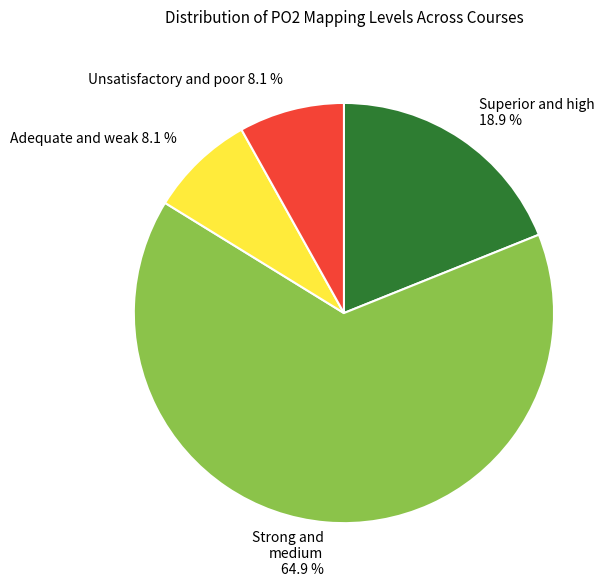

Which slice is the largest?

Strong and medium 64.9 %